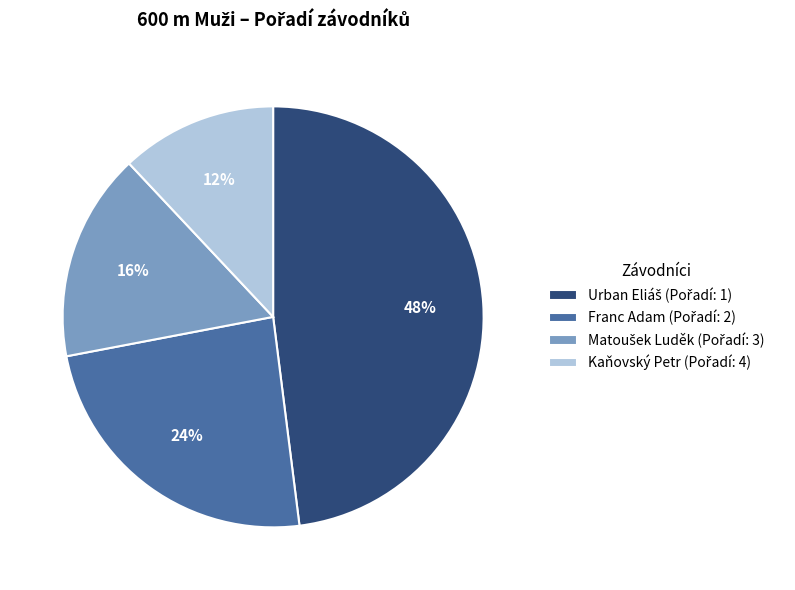

To the nearest percent, what is the average slice percentage?

25%